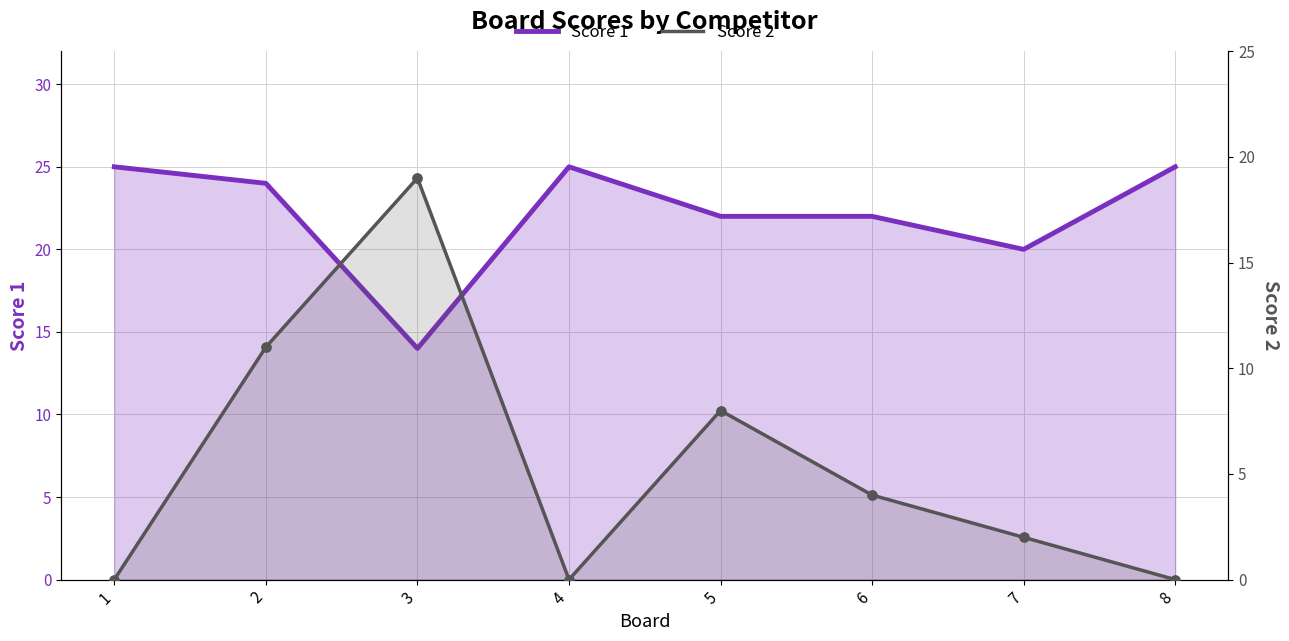

Which series has the widest spread of Y values?

Score 2